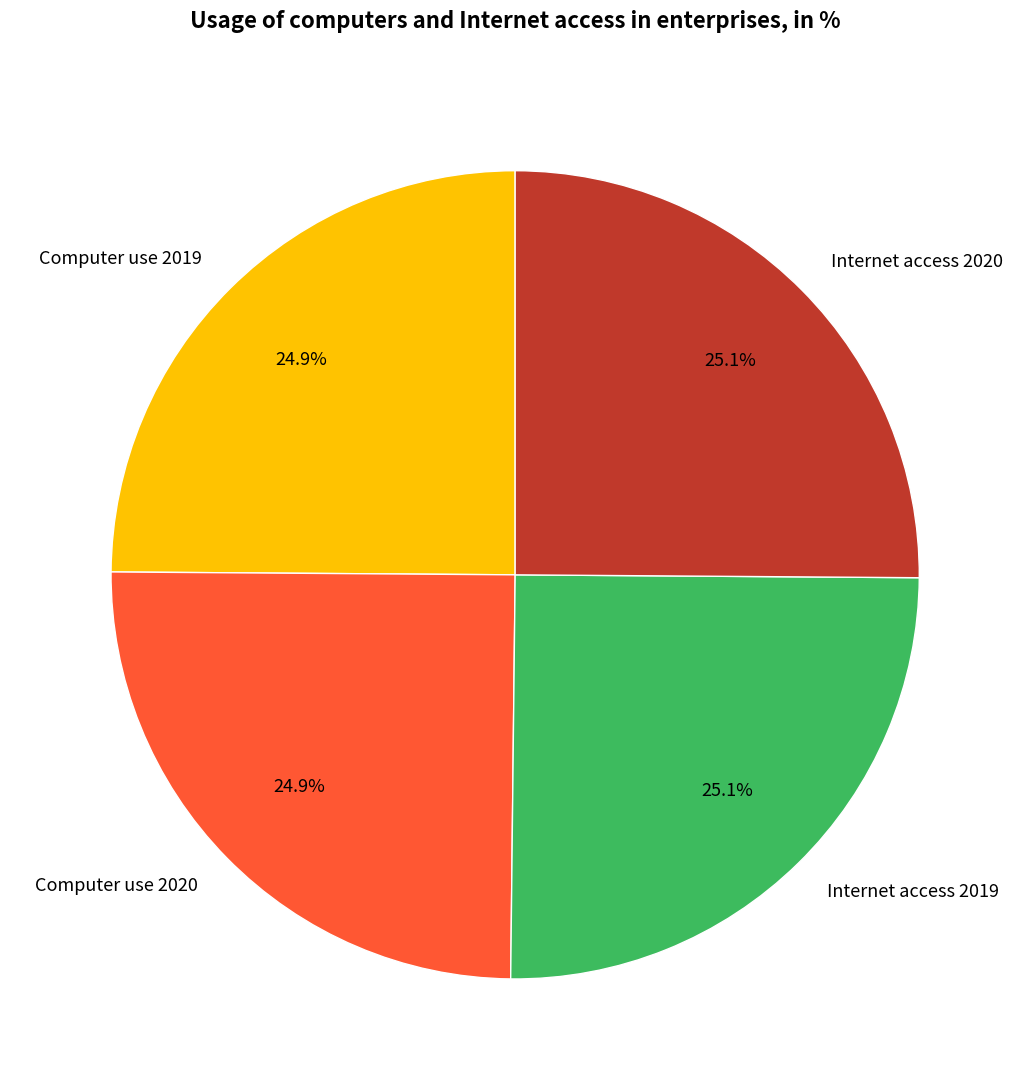

Approximately how many times larger is the value at Internet access 2019 compared to Computer use 2019?

1.0